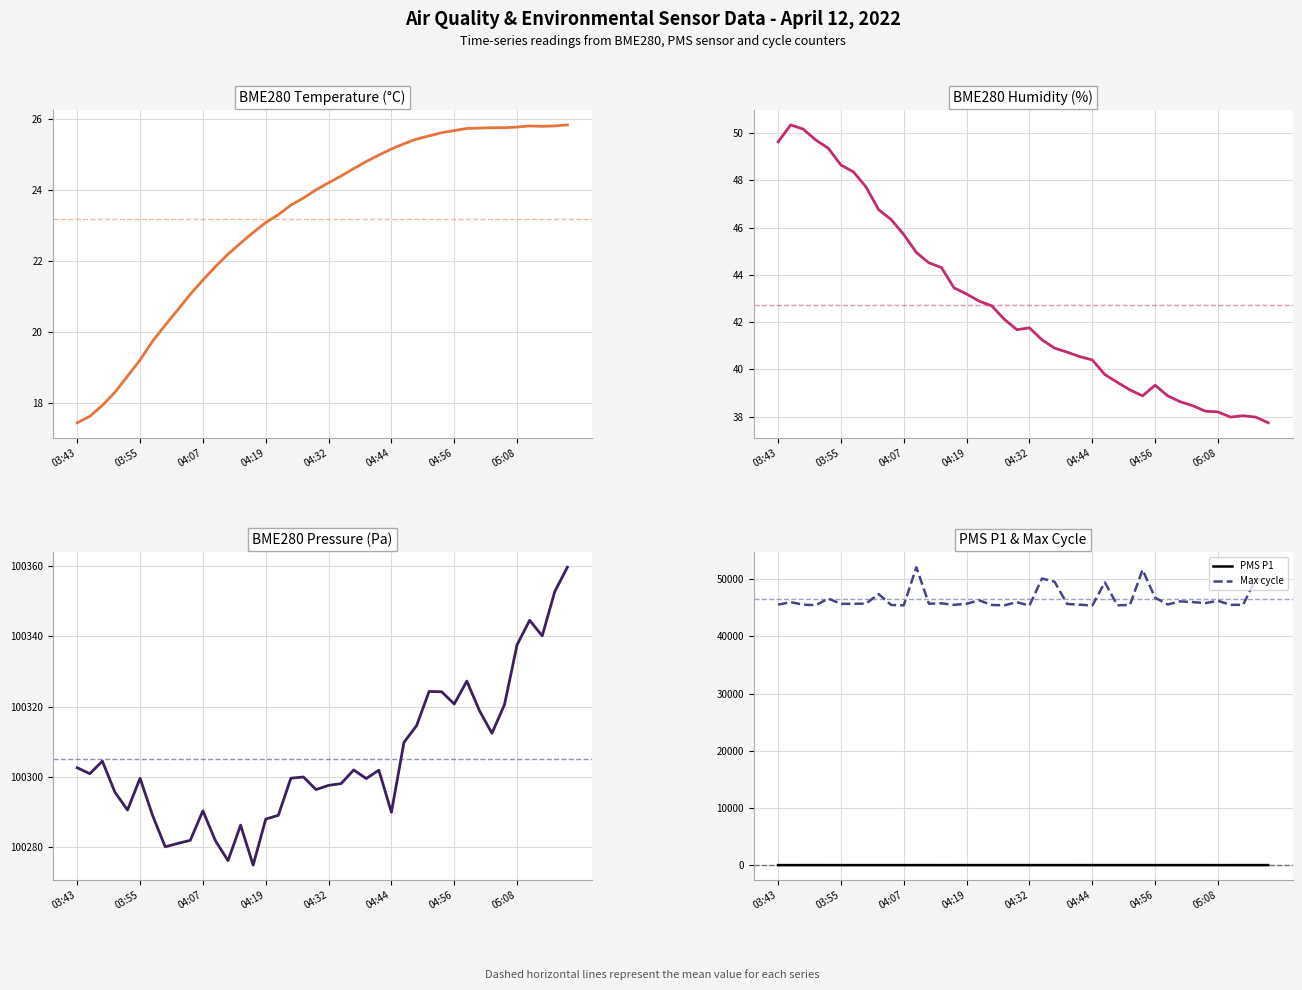

True or false: PMS P1 and Max cycle cross at least once.

False